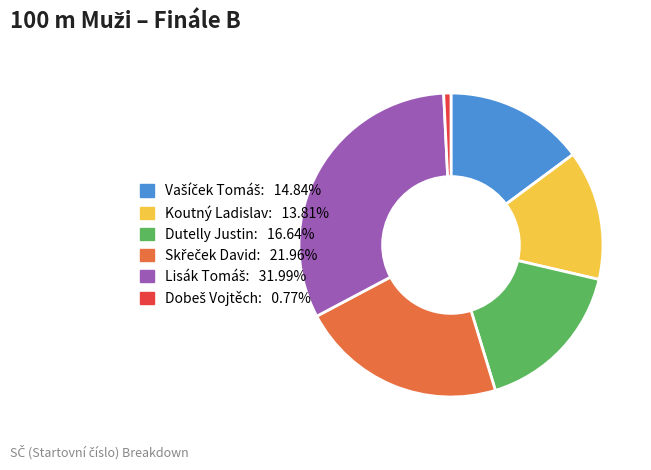

Does any single category account for the majority?

No